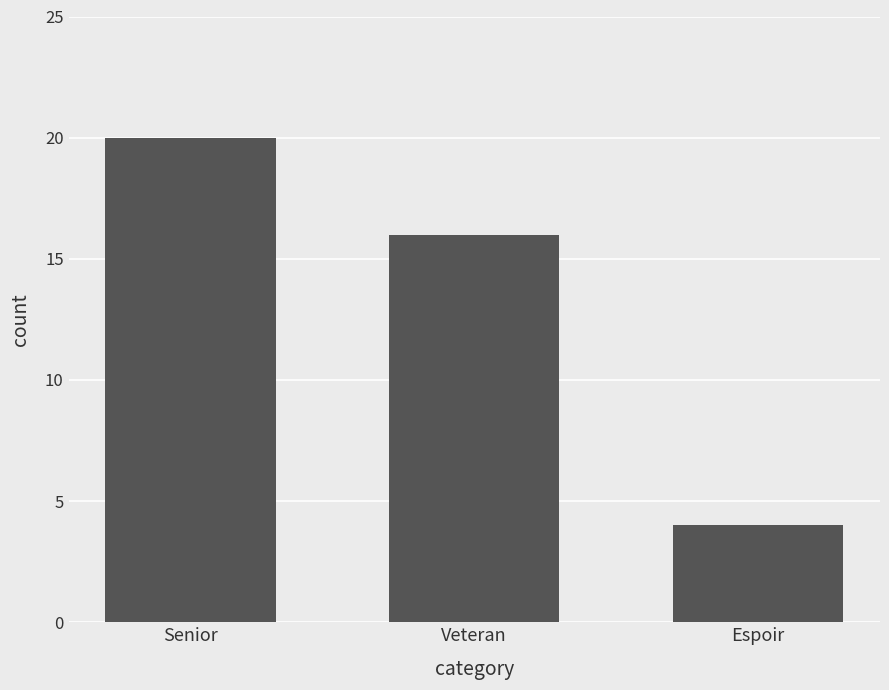

Reading left to right, transcribe all the data shown in this chart.

Senior=20	Veteran=16	Espoir=4